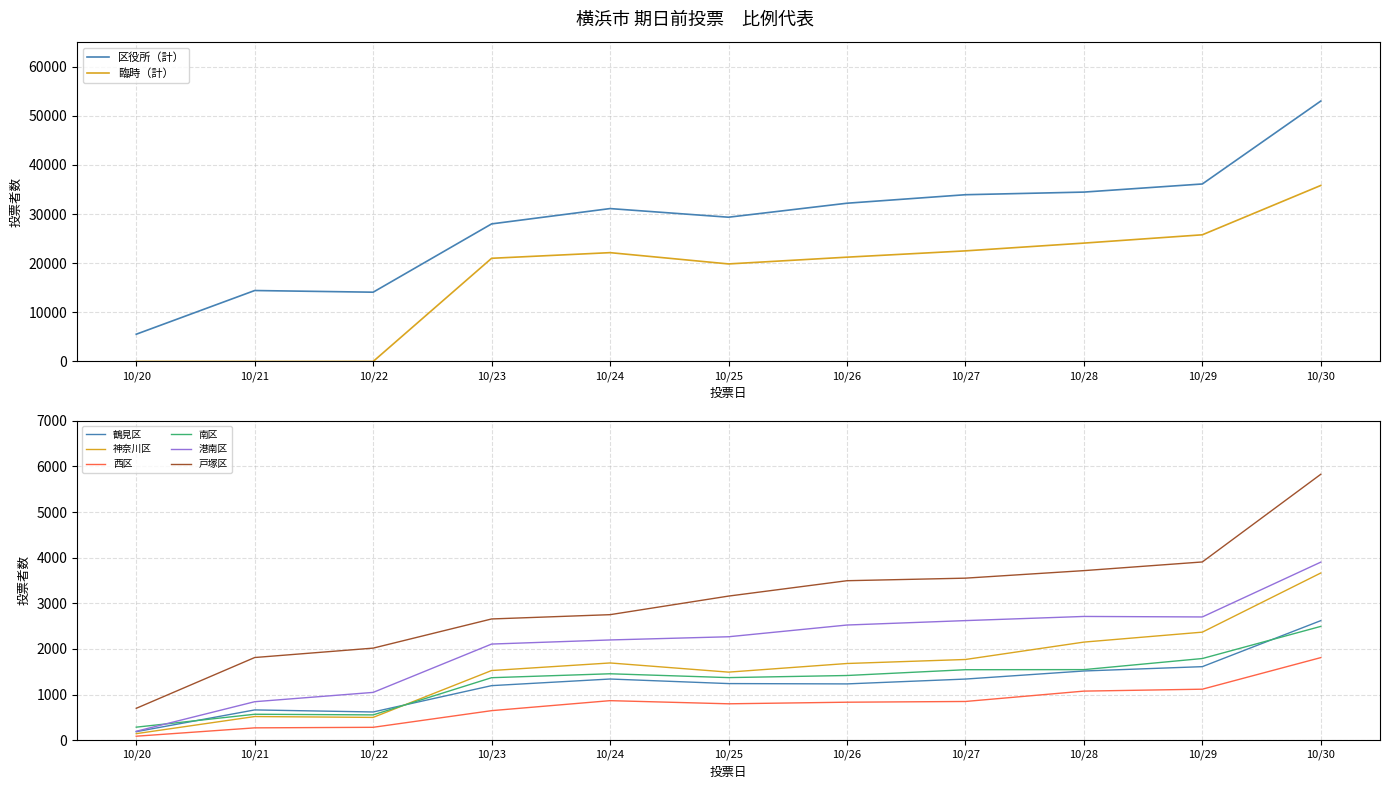

Rank the categories by 臨時（計） value from highest to lowest.

10/30, 10/29, 10/28, 10/27, 10/24, 10/26, 10/23, 10/25, 10/20, 10/21, 10/22